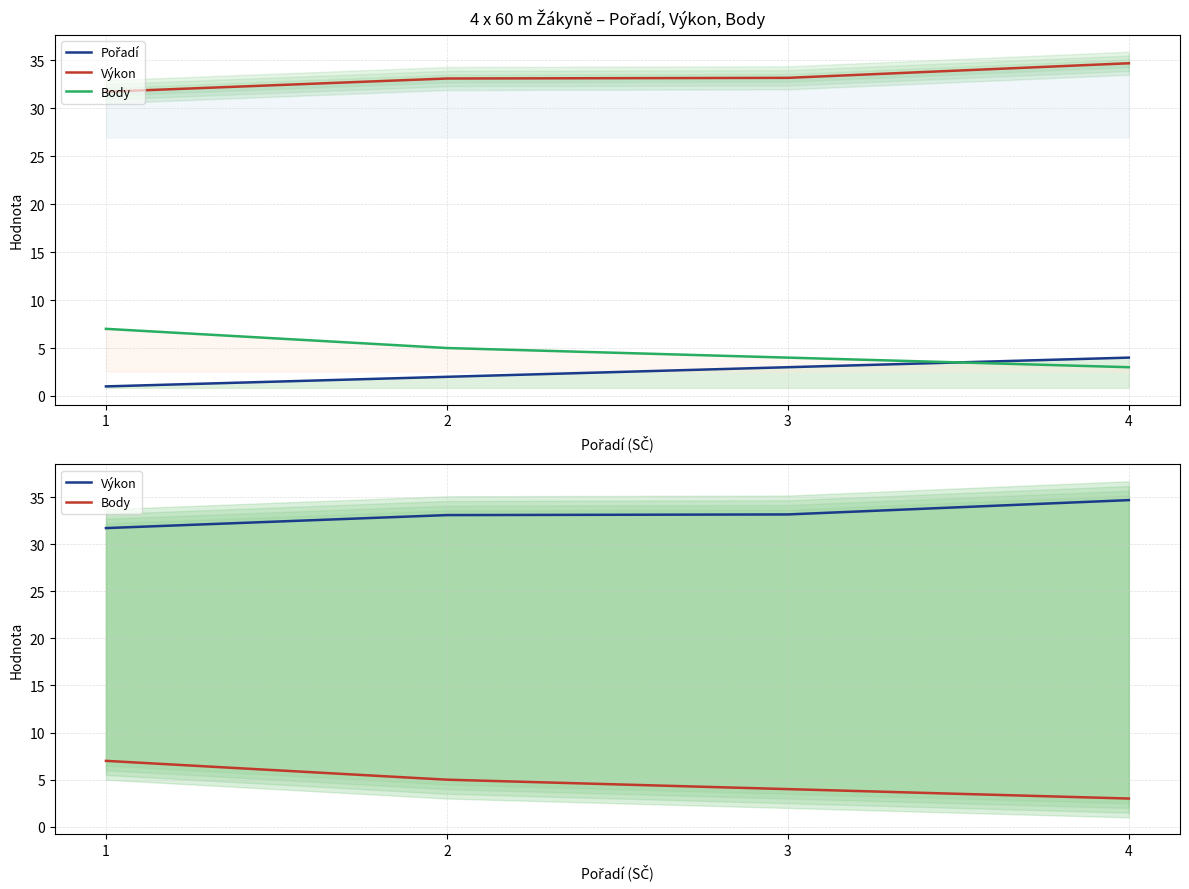

True or false: Pořadí has a value of 1.0 at 3.

False